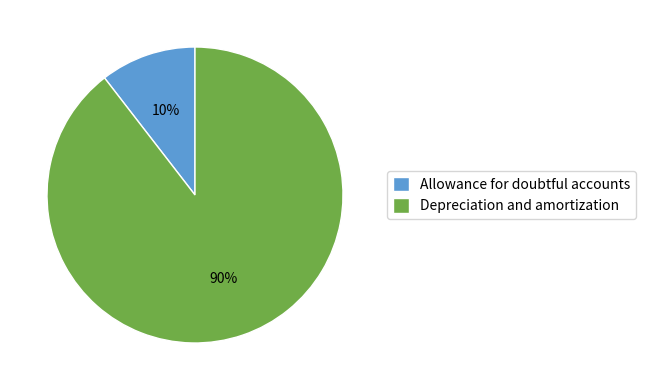

To the nearest percent, what percentage of the pie is Allowance for doubtful accounts?

10%